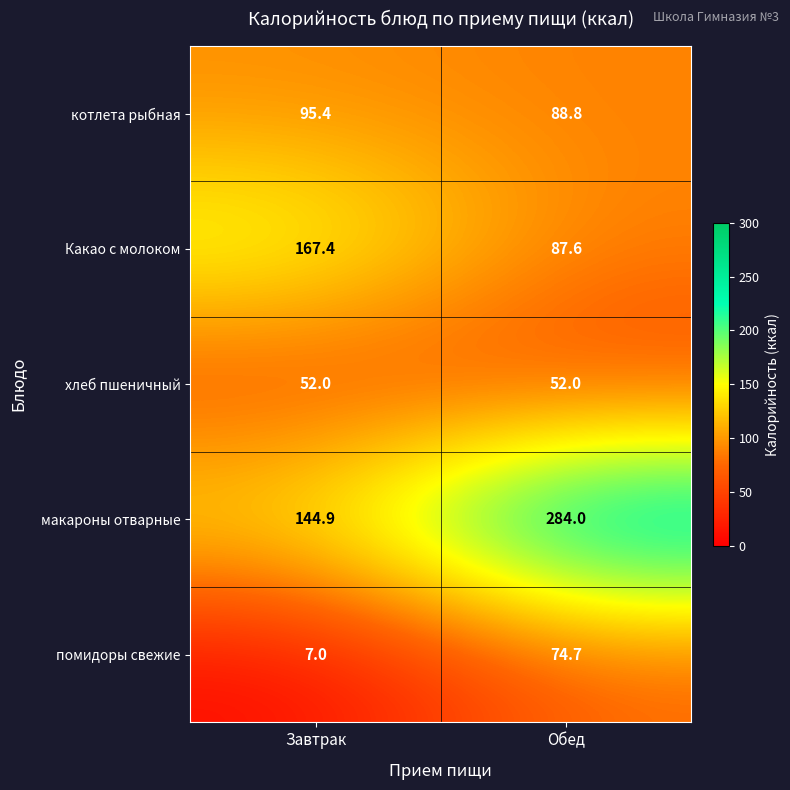

What is the sum of all котлета рыбная values?

184.2